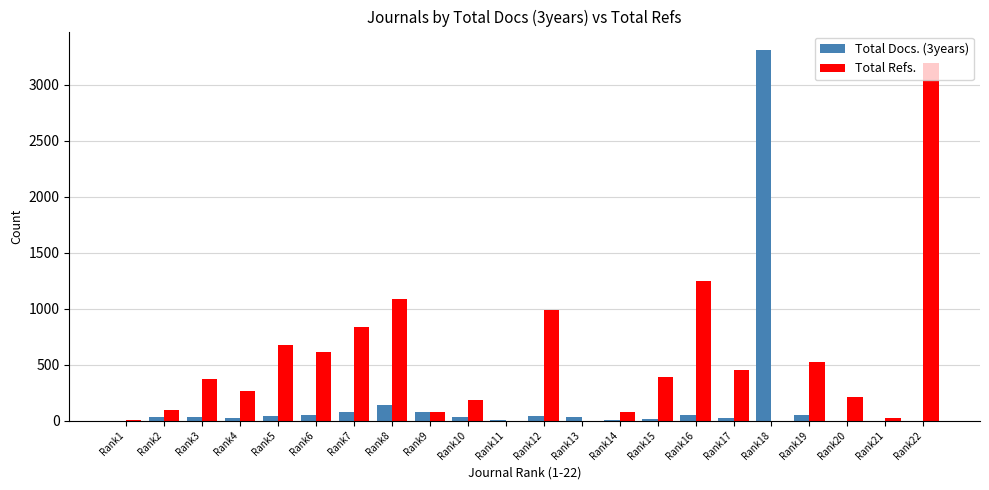

What are all the series names shown in the legend?

Total Docs. (3years), Total Refs.